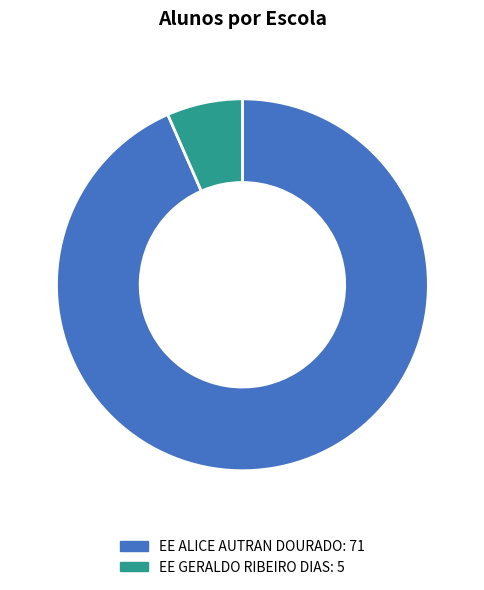

The EE GERALDO RIBEIRO DIAS slice represents 21% of the pie. True or false?

False